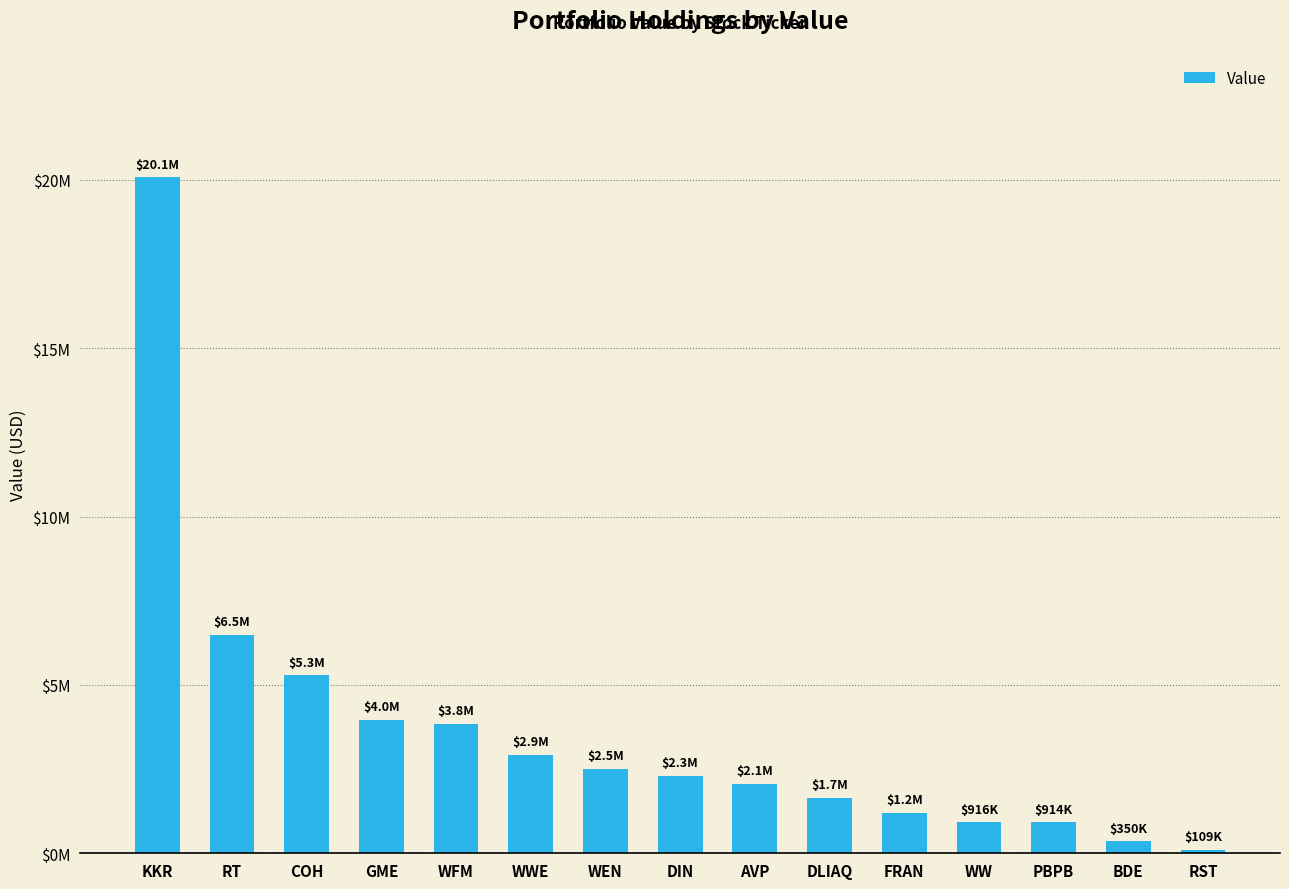

List the labels in order of value, largest first.

KKR, RT, COH, GME, WFM, WWE, WEN, DIN, AVP, DLIAQ, FRAN, WW, PBPB, BDE, RST